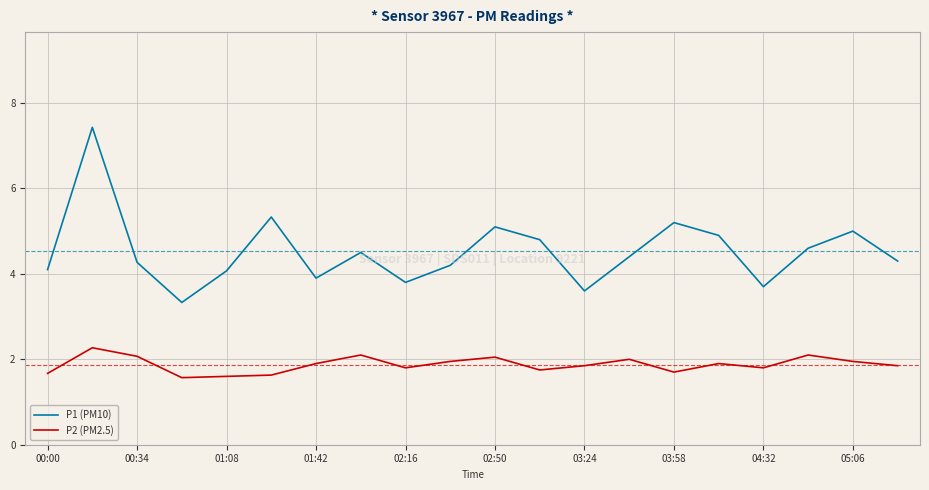

True or false: P1 (PM10) and P2 (PM2.5) intersect in this chart.

False